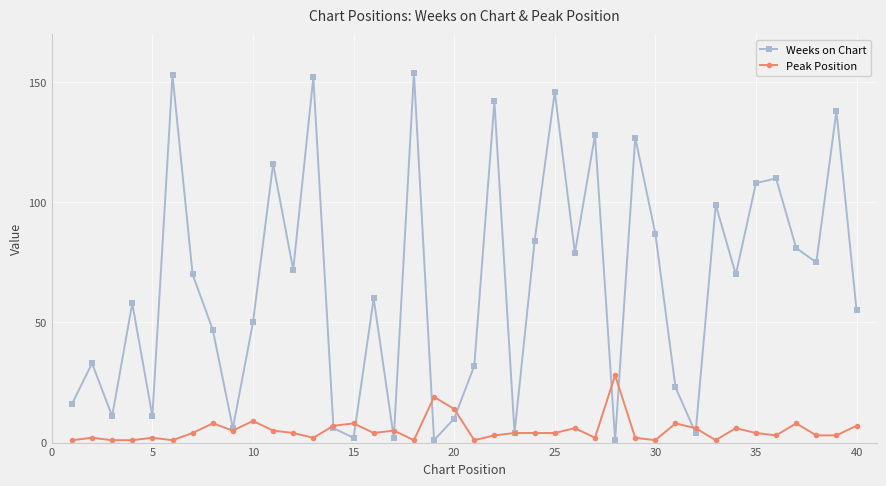

What is the value of the Weeks on Chart point at the 36th from the left?

110